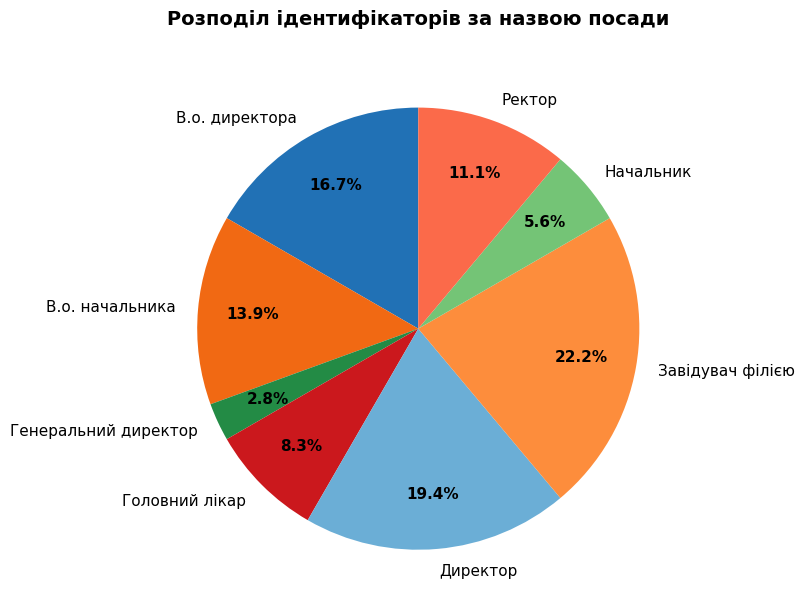

To the nearest percent, what portion does Головний лікар represent?

8%